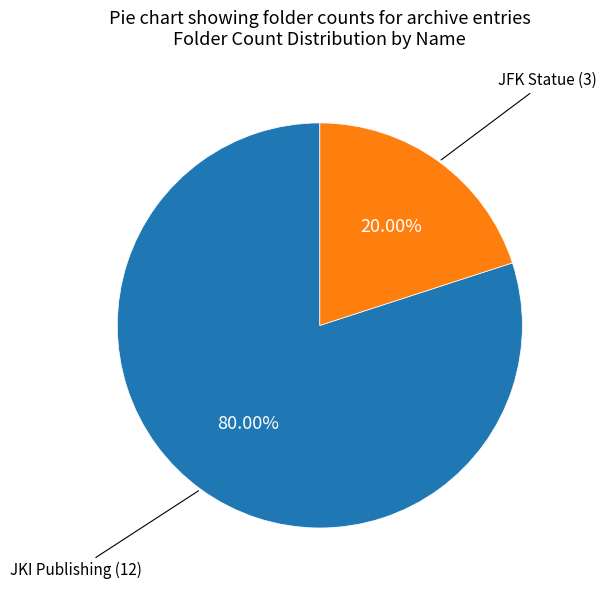

How many slices are in this pie chart?

2